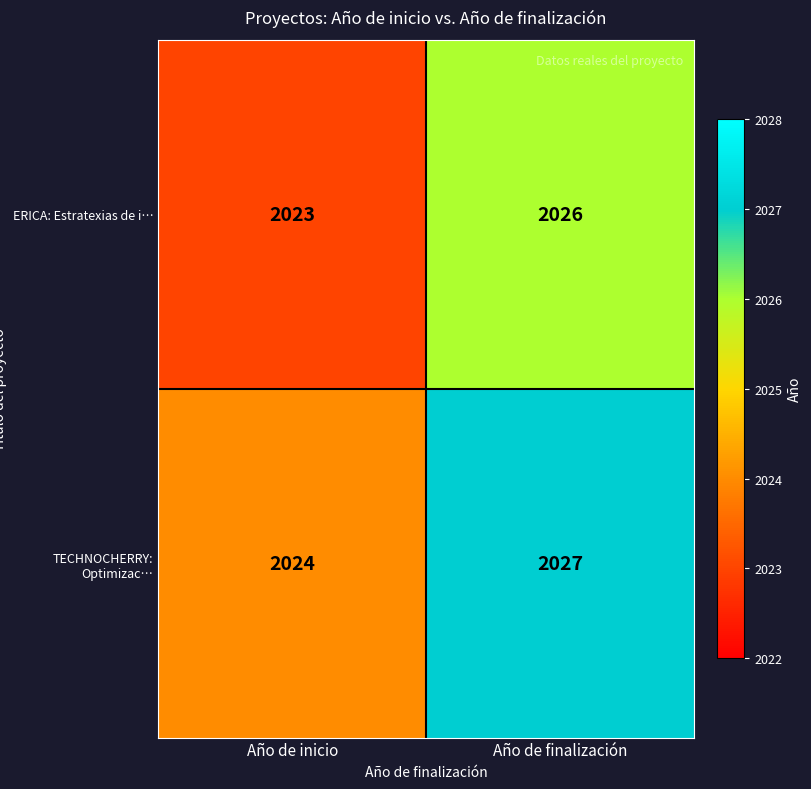

True or false: ERICA: Estratexias de i… has a value of 2026 at Año de finalización.

True